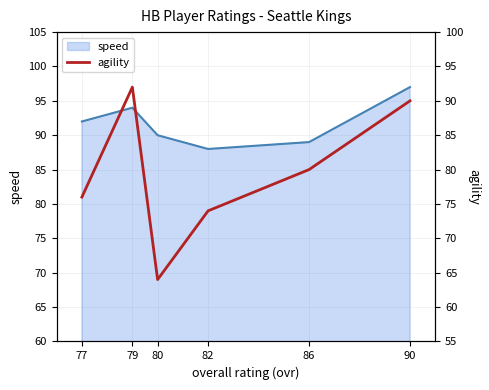

List the labels in order of speed value, smallest first.

82, 86, 80, 77, 79, 90